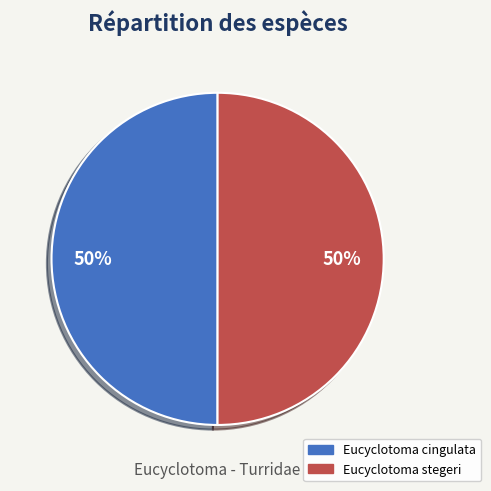

To the nearest percent, what portion does Eucyclotoma cingulata represent?

50%